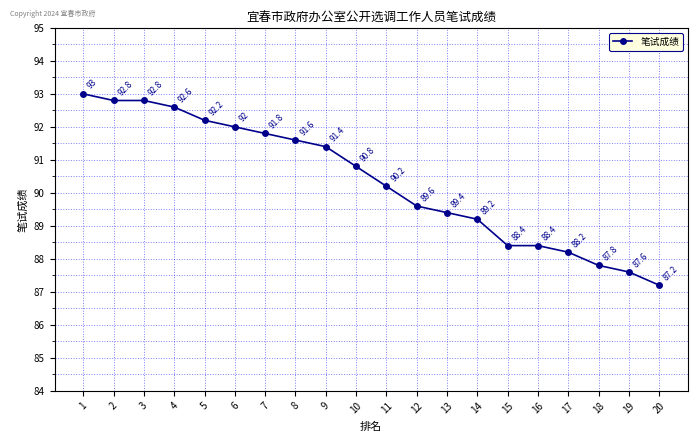

Reading right to left, what are all the values shown in this chart?

20=87.2	19=87.6	18=87.8	17=88.2	16=88.4	15=88.4	14=89.2	13=89.4	12=89.6	11=90.2	10=90.8	9=91.4	8=91.6	7=91.8	6=92.0	5=92.2	4=92.6	3=92.8	2=92.8	1=93.0